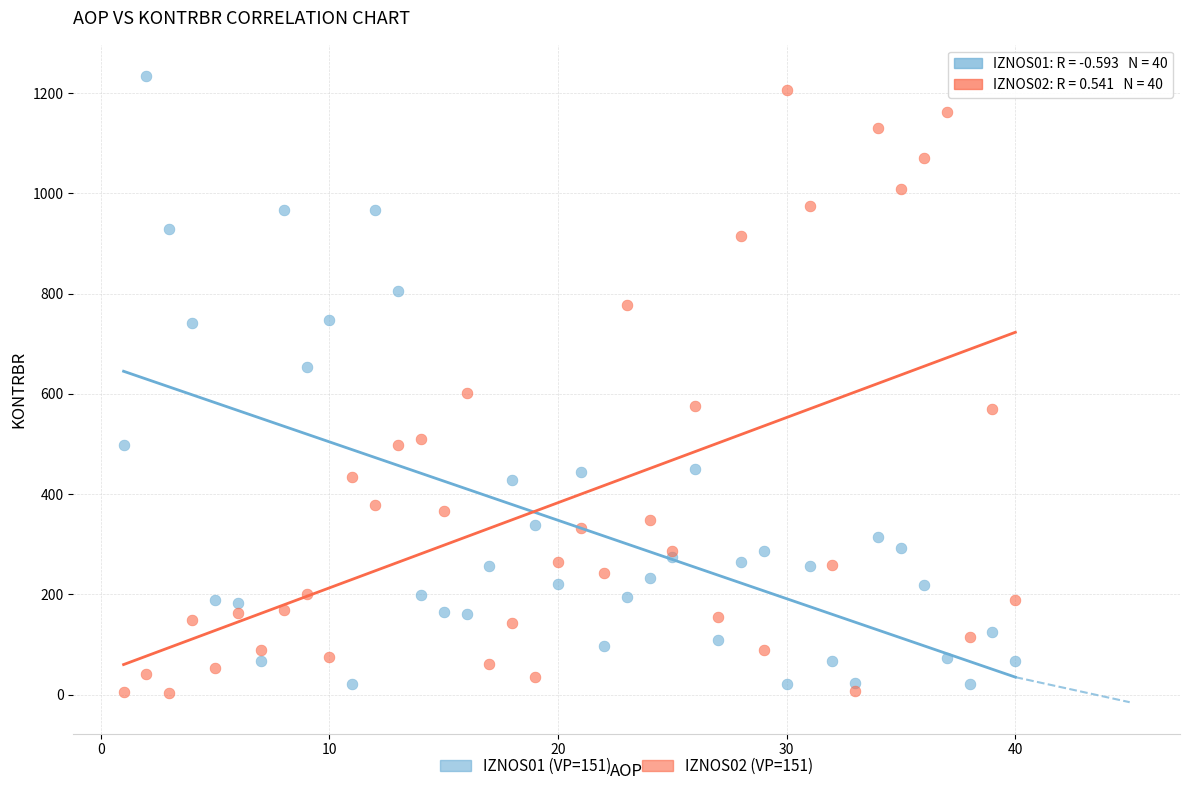

Across all series, what Y value is closest to 619?

601.0